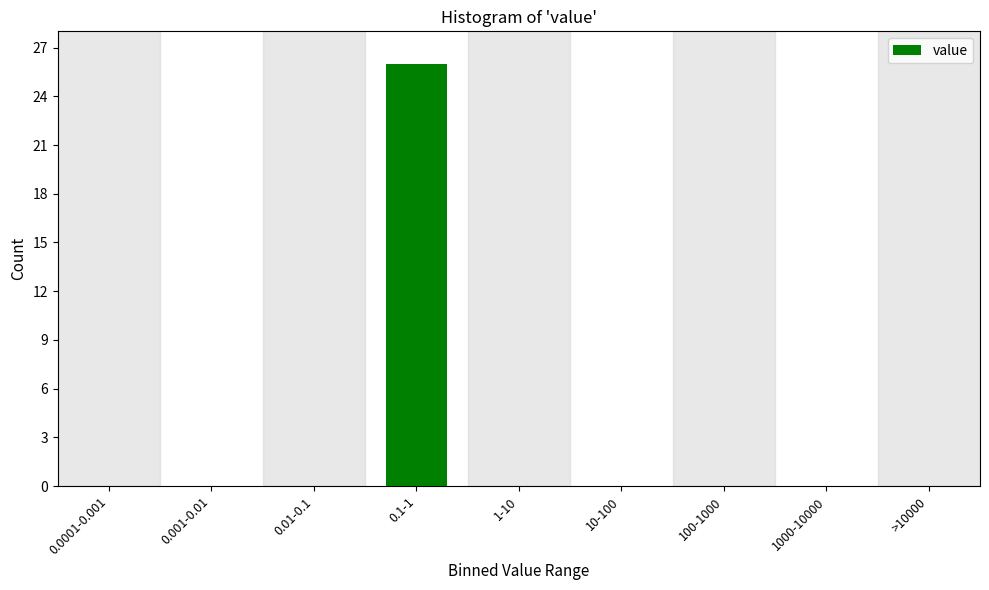

Reading left to right, transcribe all the data shown in this chart.

0.0001-0.001=0	0.001-0.01=0	0.01-0.1=0	0.1-1=26	1-10=0	10-100=0	100-1000=0	1000-10000=0	>10000=0